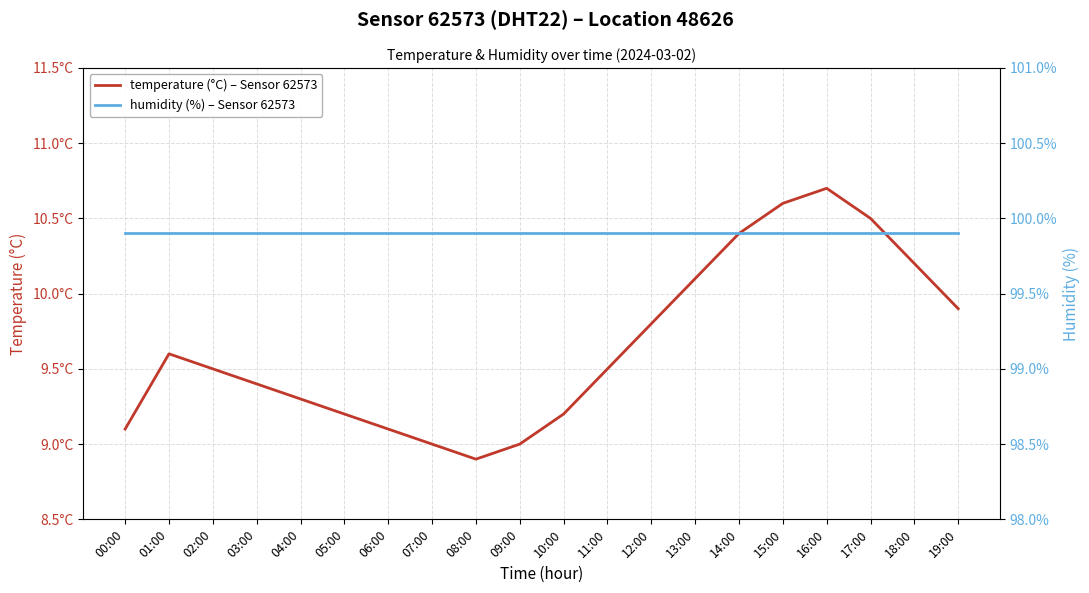

Rank the series at 09:00 from highest to lowest value.

humidity (%) – Sensor 62573, temperature (°C) – Sensor 62573